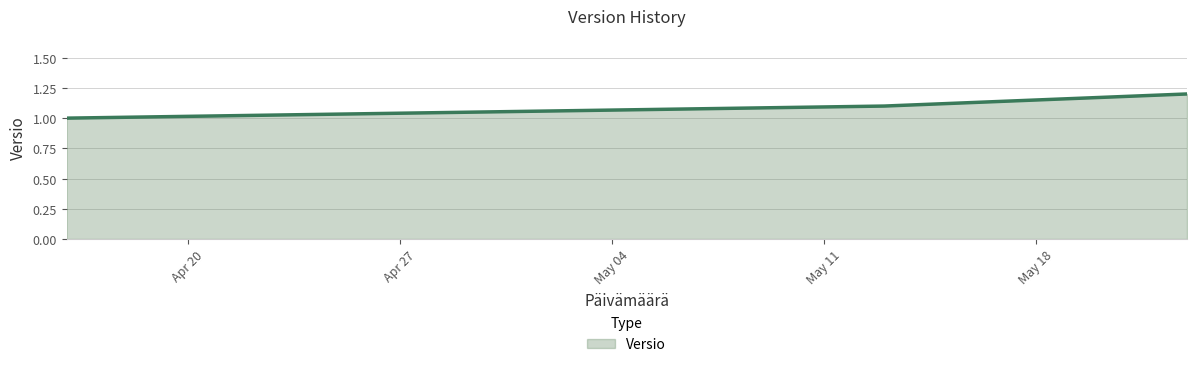

What is the greatest value displayed?

1.2